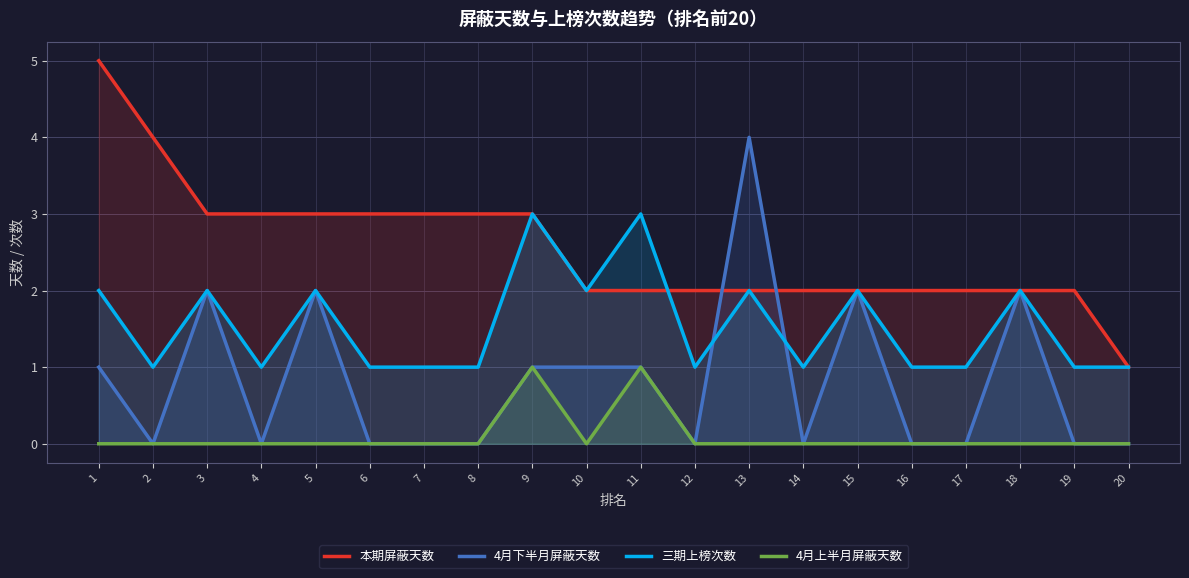

True or false: 三期上榜次数 and 4月下半月屏蔽天数 intersect in this chart.

True